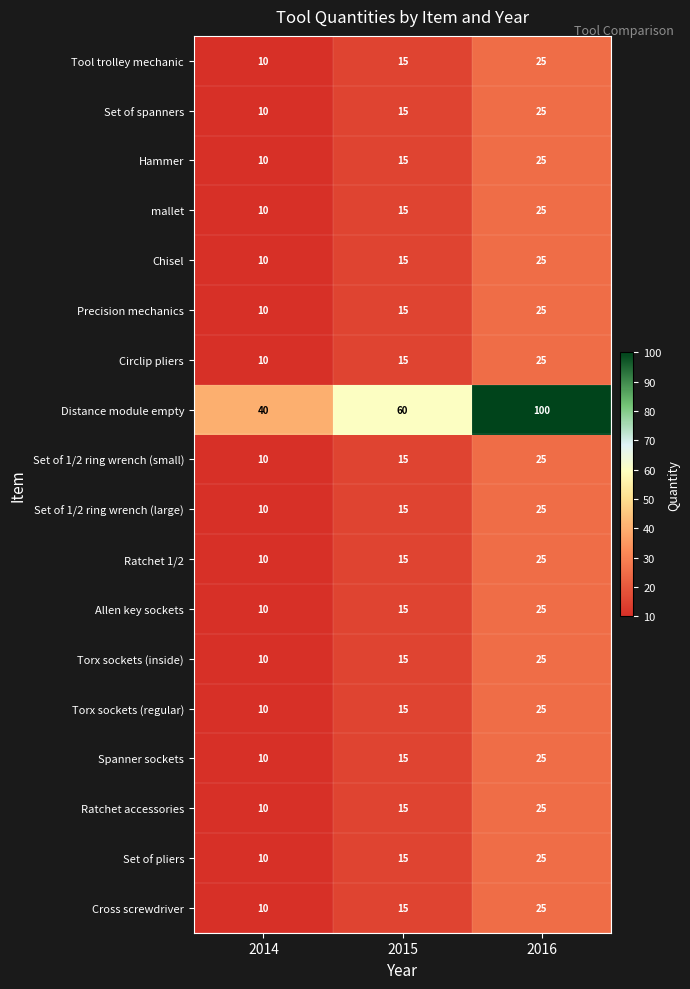

What is the difference between the maximum and second lowest values in the Ratchet 1/2 series?

10